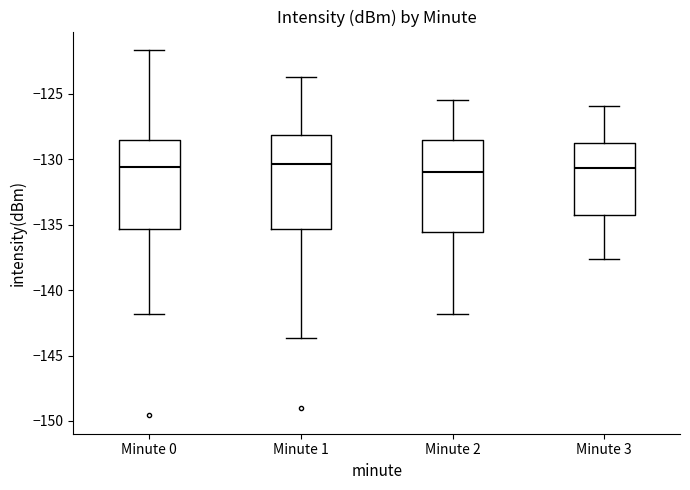

Reading left to right, read every box against the y-axis: the position of its median line, the range the box covers, and the ends of its whiskers. The values are not printed on the chart, so give them approximately, as read against the axis.

Minute 0: median -130.5, box -135.5 to -128.5, whiskers -142.0 to -121.5
Minute 1: median -130.5, box -135.5 to -128.0, whiskers -143.5 to -123.5
Minute 2: median -131.0, box -135.5 to -128.5, whiskers -142.0 to -125.5
Minute 3: median -130.5, box -134.5 to -129.0, whiskers -137.5 to -126.0